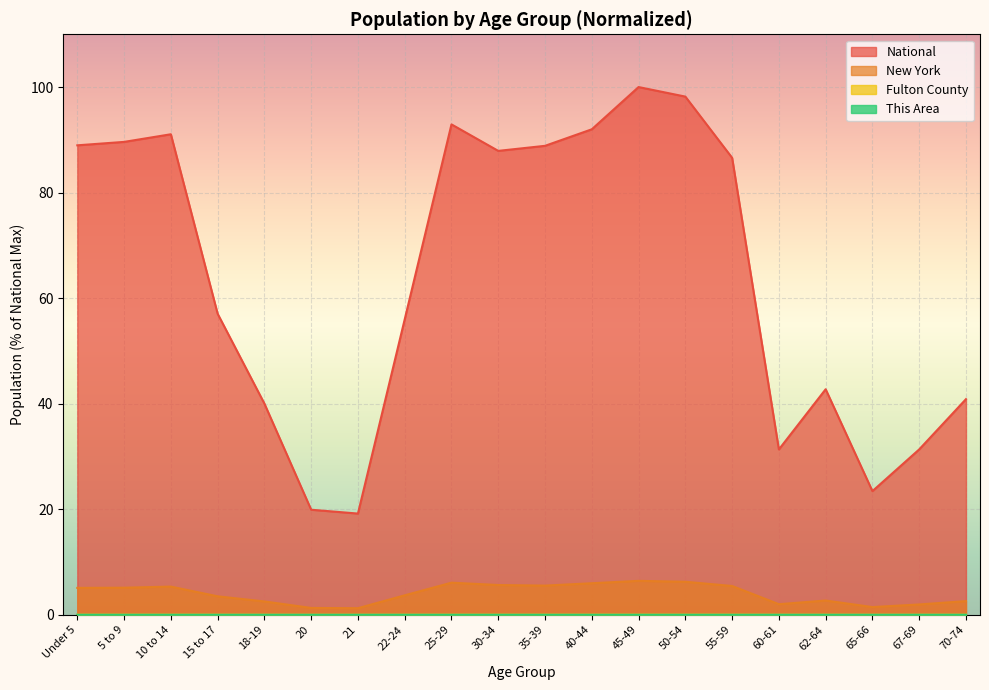

Which category has the highest value in the National series?

45-49